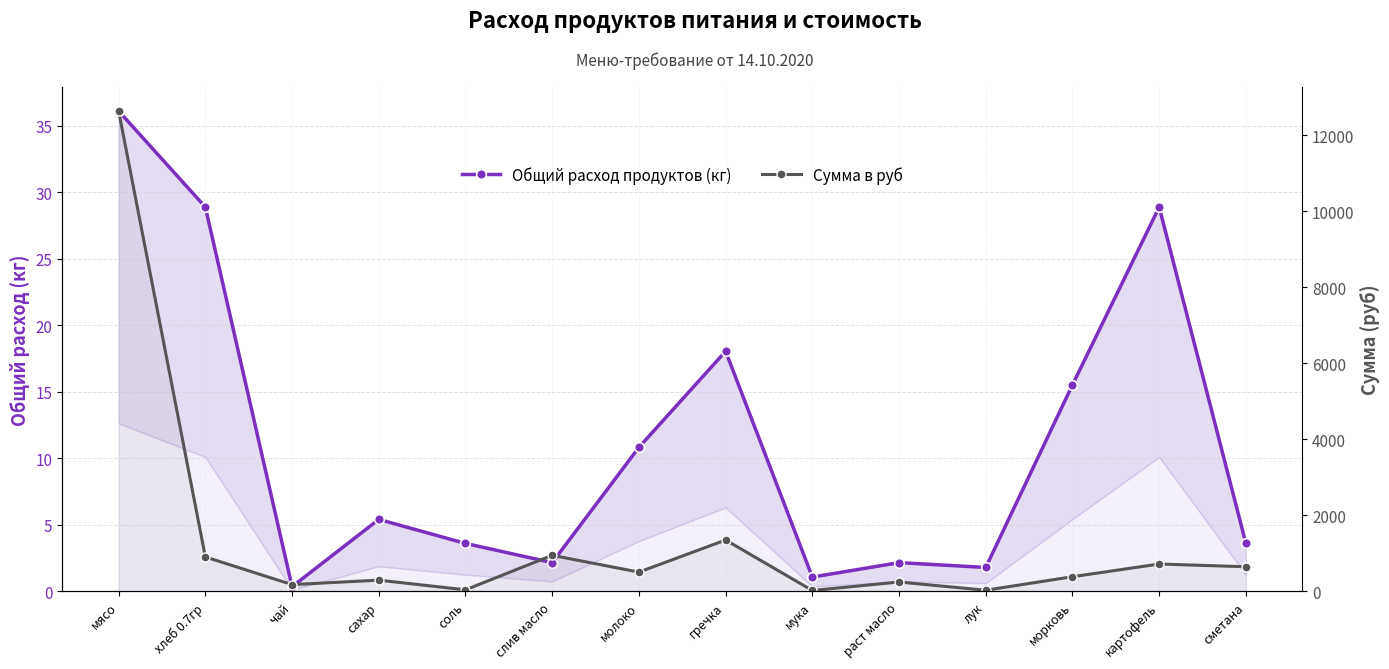

Reading left to right, extract all data points from this chart.

Общий расход продуктов (кг): мясо=36.1	хлеб 0.7гр=28.9	чай=0.4	сахар=5.4	соль=3.6	слив масло=2.2	молоко=10.8	гречка=18.1	мука=1.1	раст масло=2.2	лук=1.8	морковь=15.5	картофель=28.9	сметана=3.6
Сумма в руб: мясо=12635.0	хлеб 0.7гр=907.7	чай=180.5	сахар=297.8	соль=43.3	слив масло=950.6	молоко=509.0	гречка=1353.8	мука=26.0	раст масло=249.1	лук=32.5	морковь=388.1	картофель=722.0	сметана=649.8